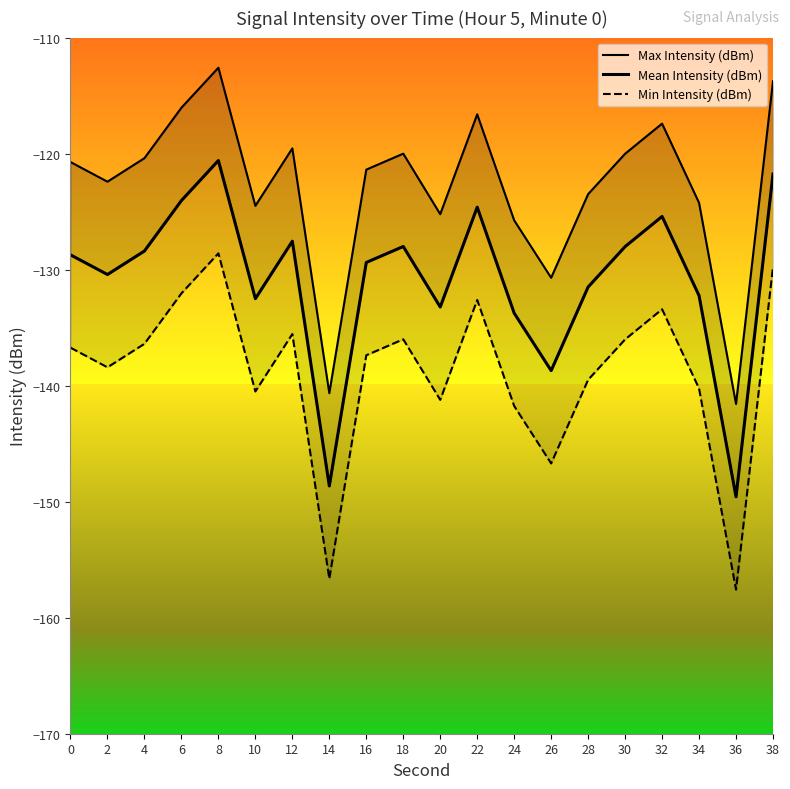

What is the difference between the highest and lowest values at 8?

16.0